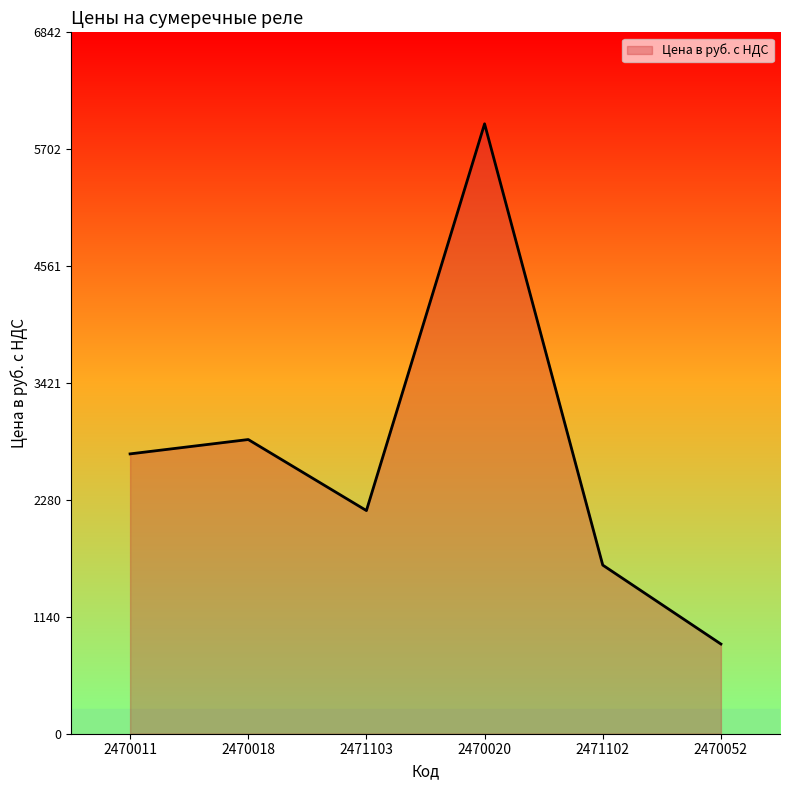

Does the chart have visible grid lines?

No